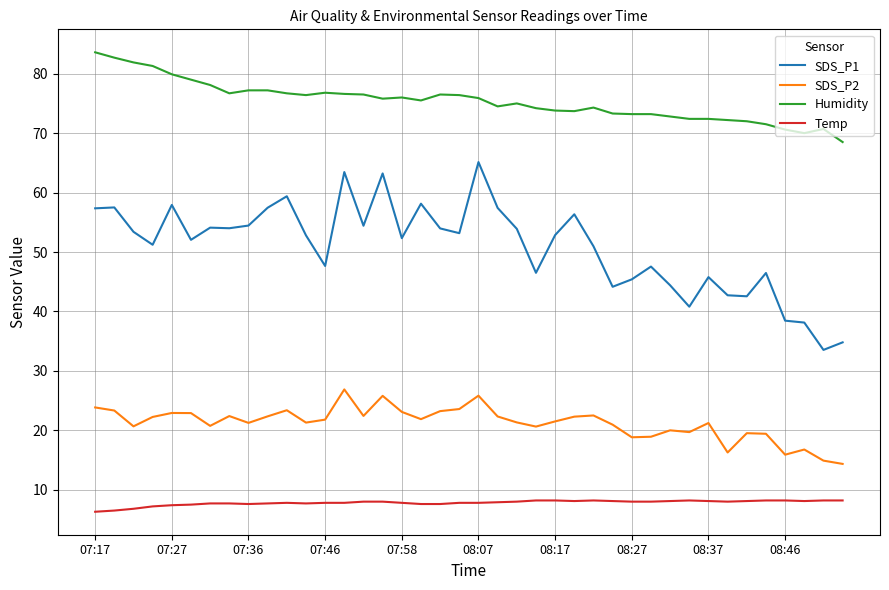

What are all the series names shown in the legend?

SDS_P1, SDS_P2, Humidity, Temp